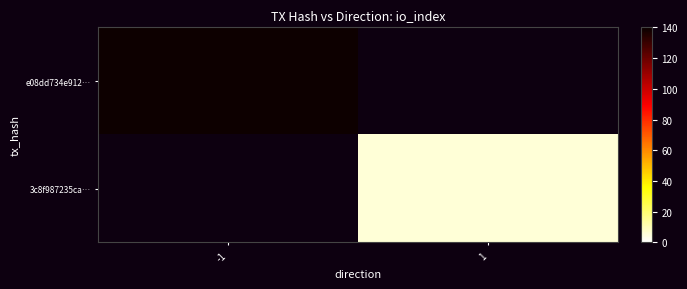

Is it true that e08dd734e912… equals 139.0 at -1?

True